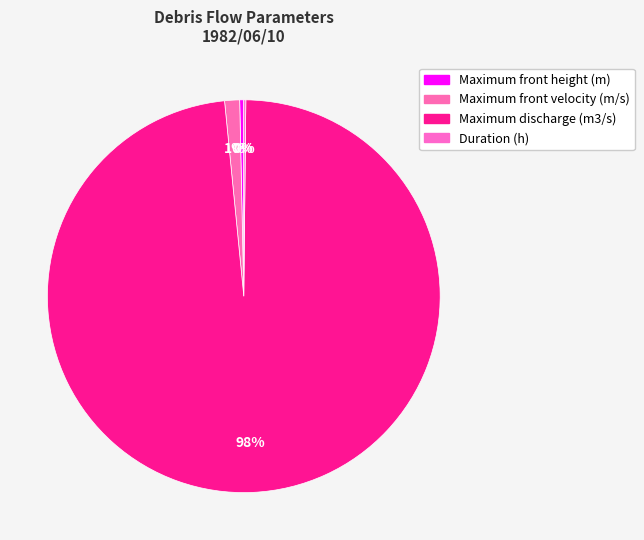

Combined, do Maximum discharge (m3/s) and Maximum front height (m) account for over 50%?

Yes